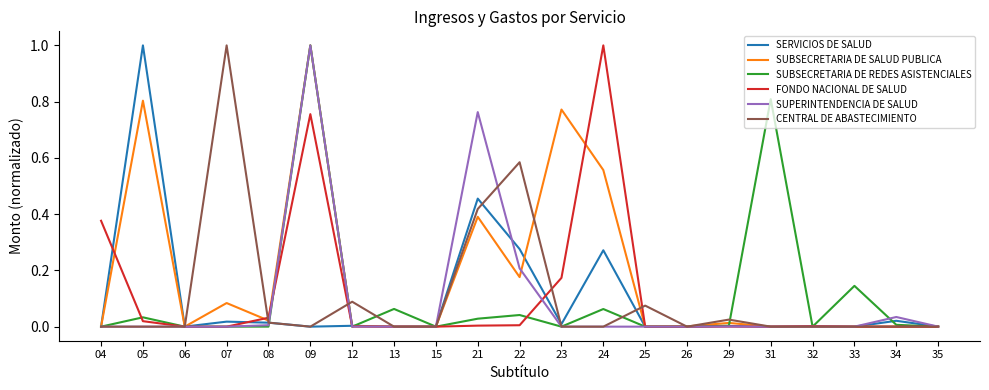

What is the spread (max minus min) of values at 24?

1.0